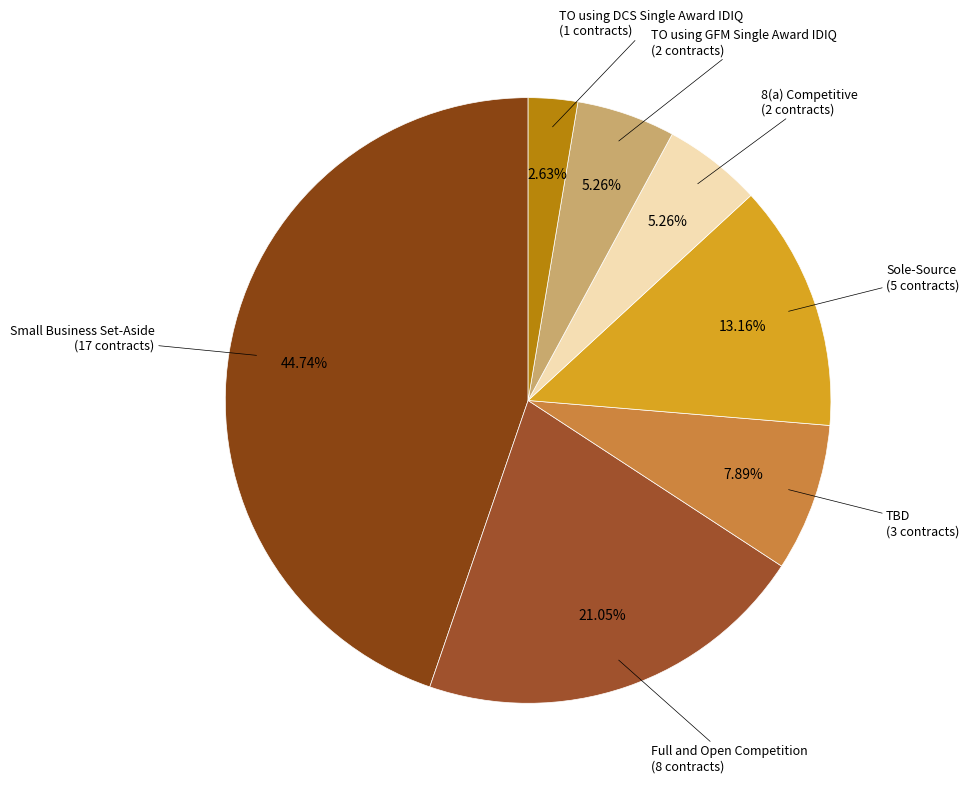

Is there a majority slice in this chart?

No